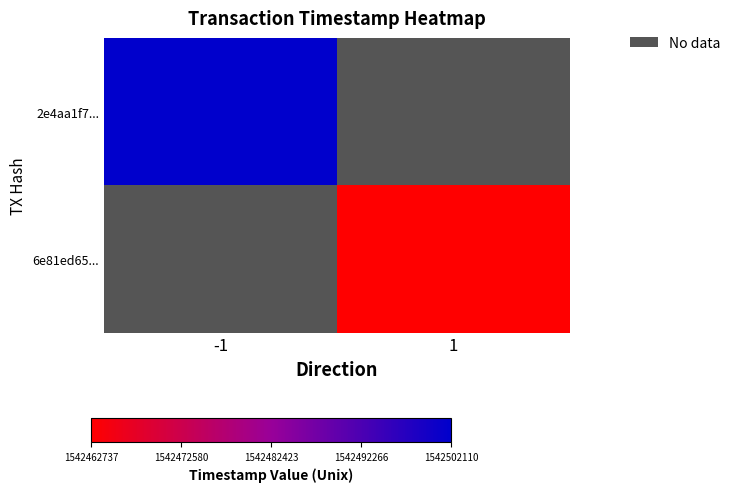

Which label corresponds to the largest value in the chart?

-1